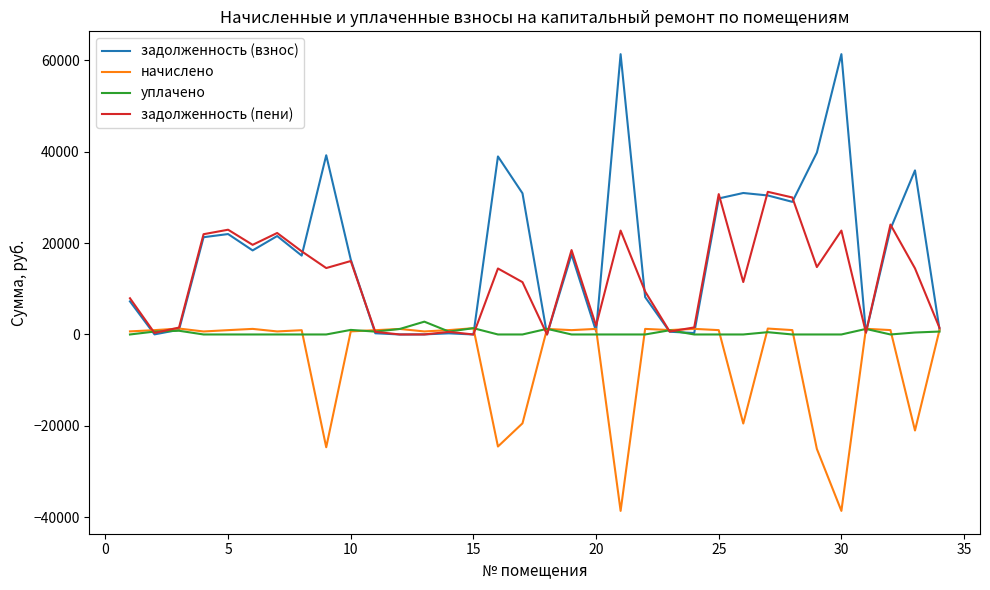

Which series has the largest range (max minus min)?

задолженность (взнос)